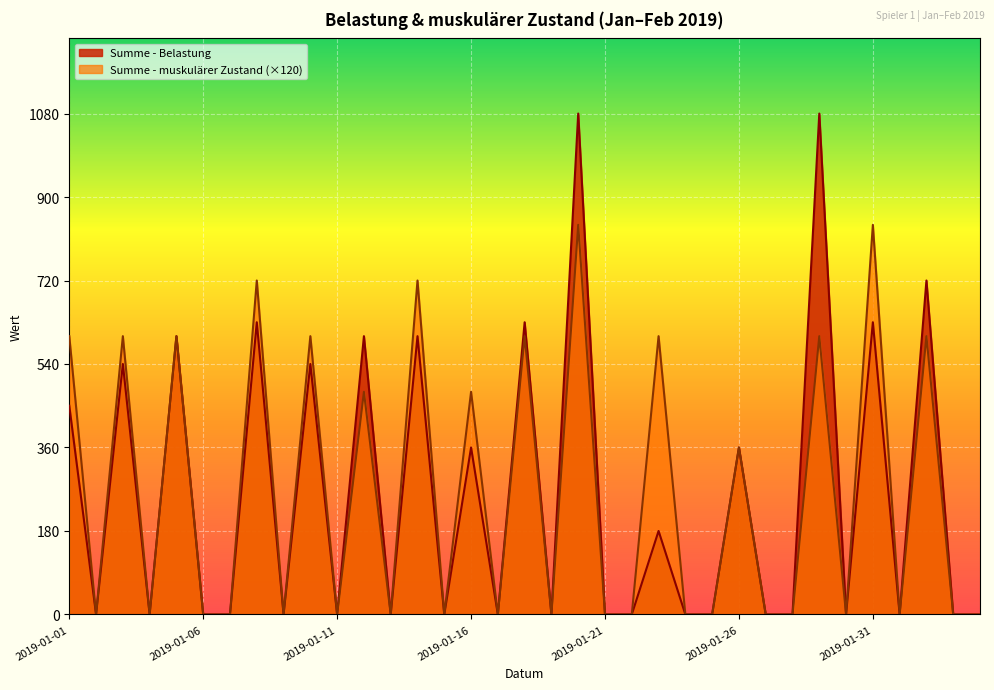

How many Summe - muskulärer Zustand values are between 0 and 600?

31